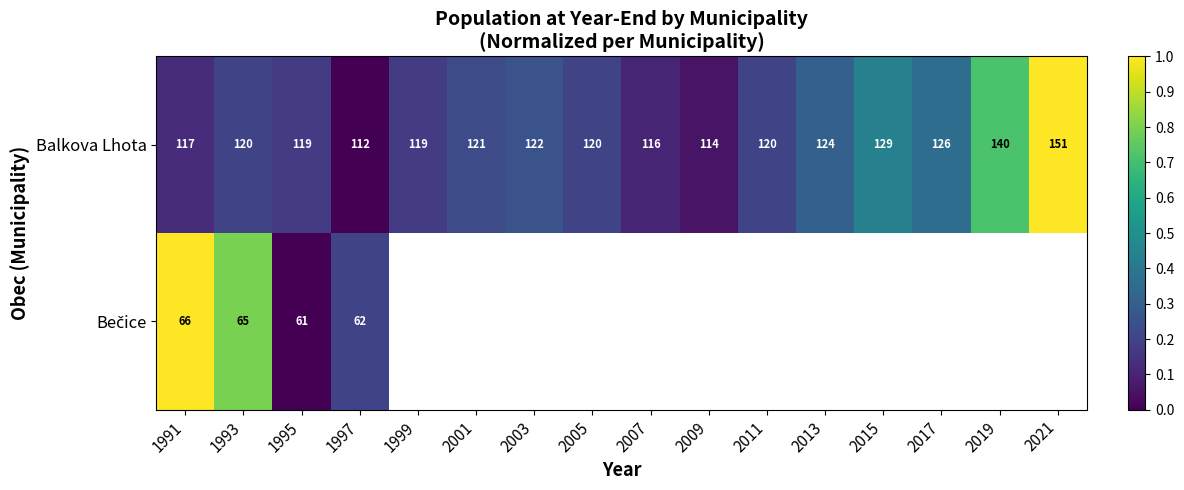

What value does the Balkova Lhota series have at 2005?

0.2